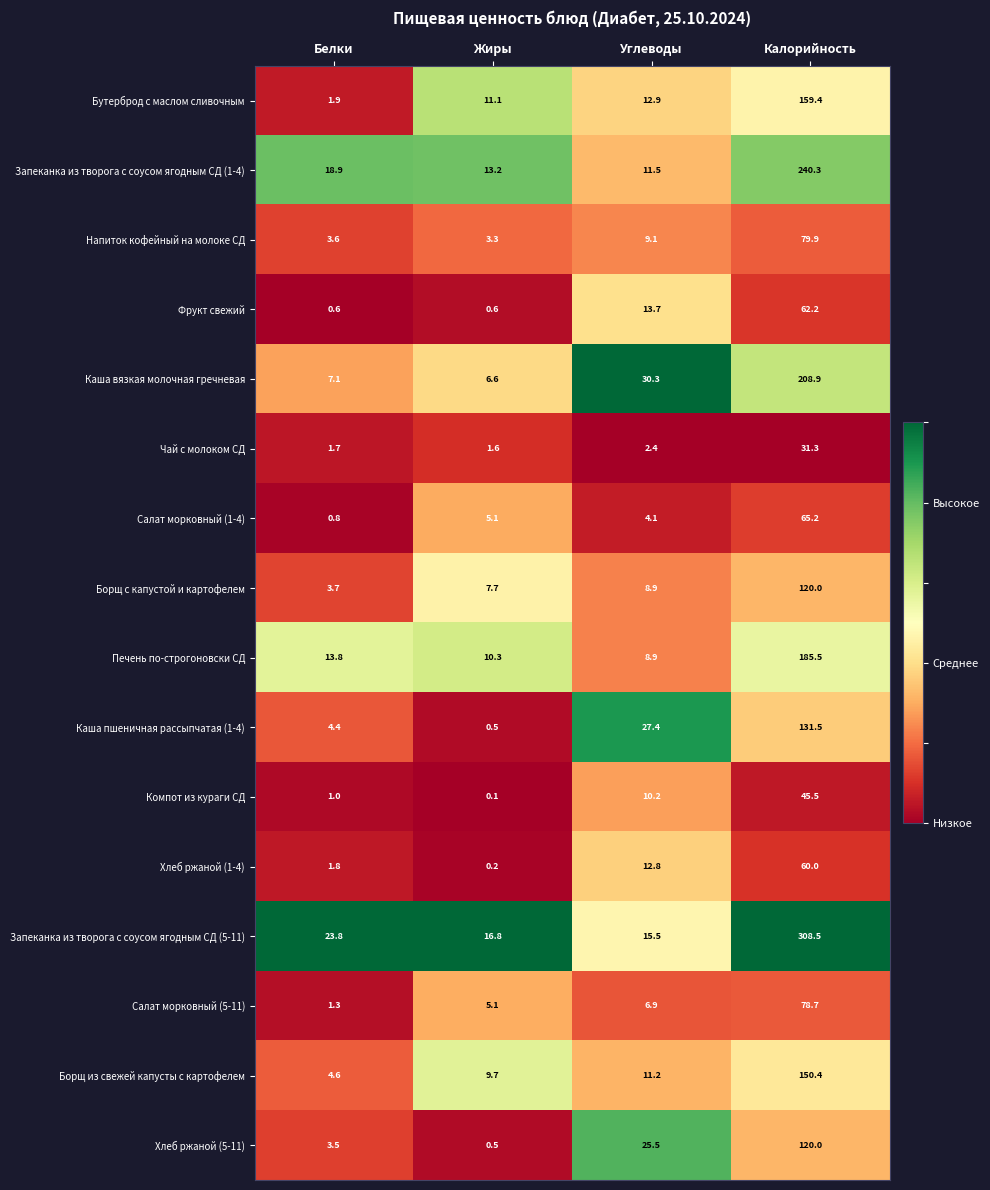

Is it true that Каша пшеничная рассыпчатая (1-4) equals 4.4 at Белки?

True